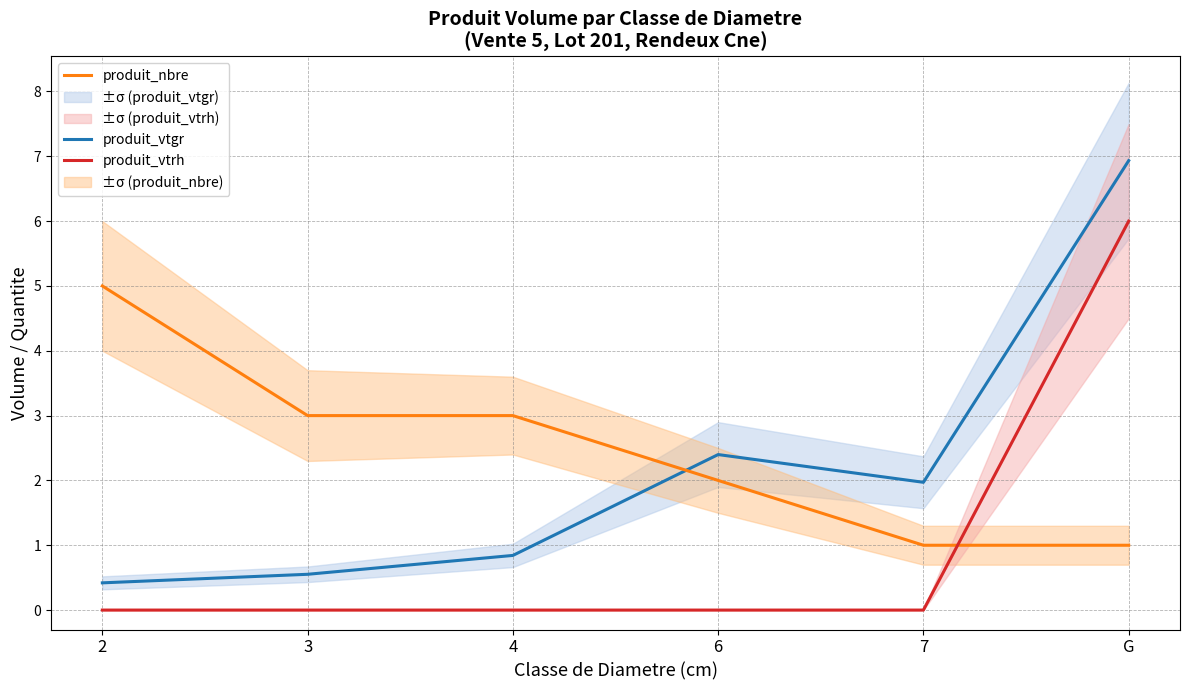

At which label does produit_vtgr reach its minimum?

2